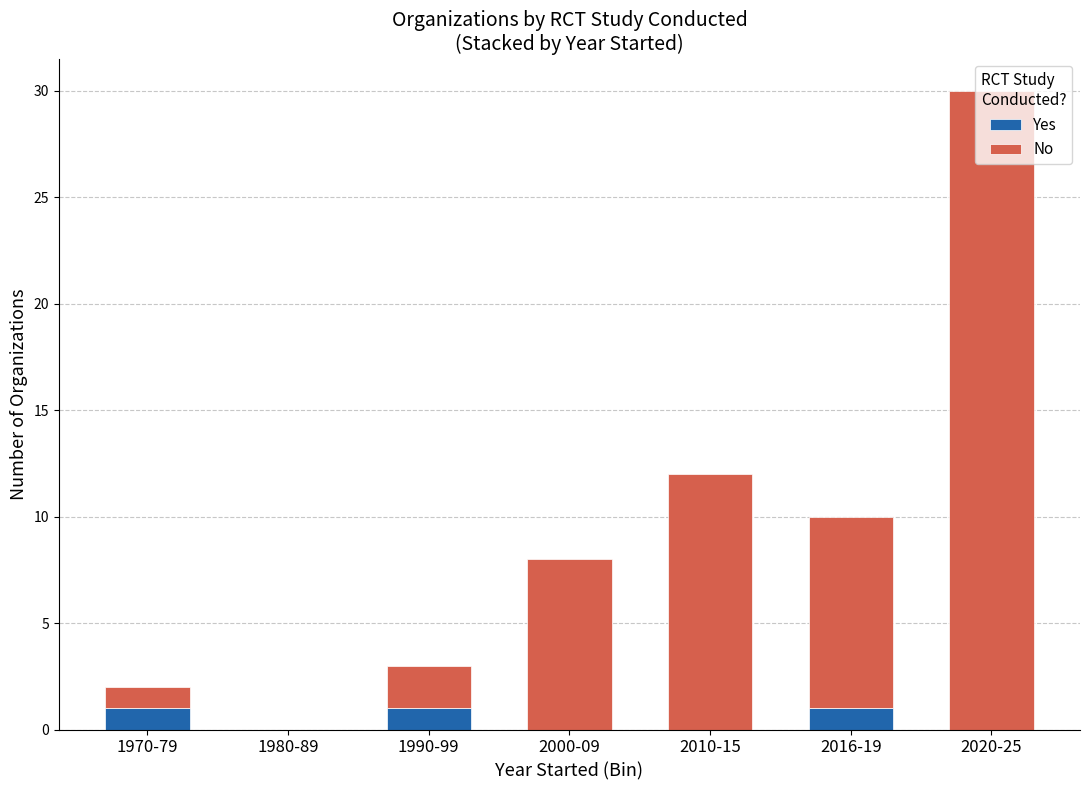

At which category is the sum across all series the highest?

2020-25